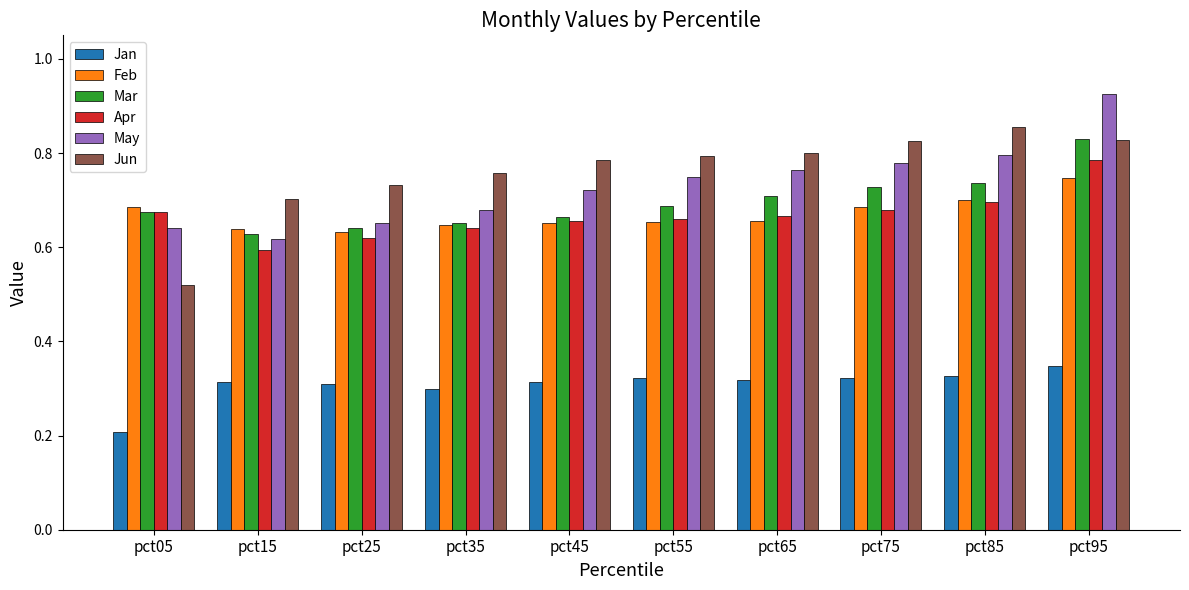

Which label corresponds to the smallest value in the chart?

pct05